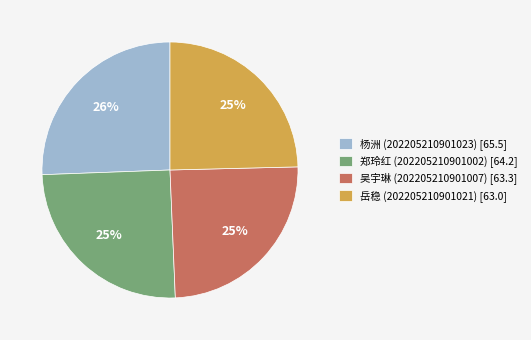

Is the sum of 郑玲红 (202205210901002) [64.2] and 杨洲 (202205210901023) [65.5] greater than half?

Yes